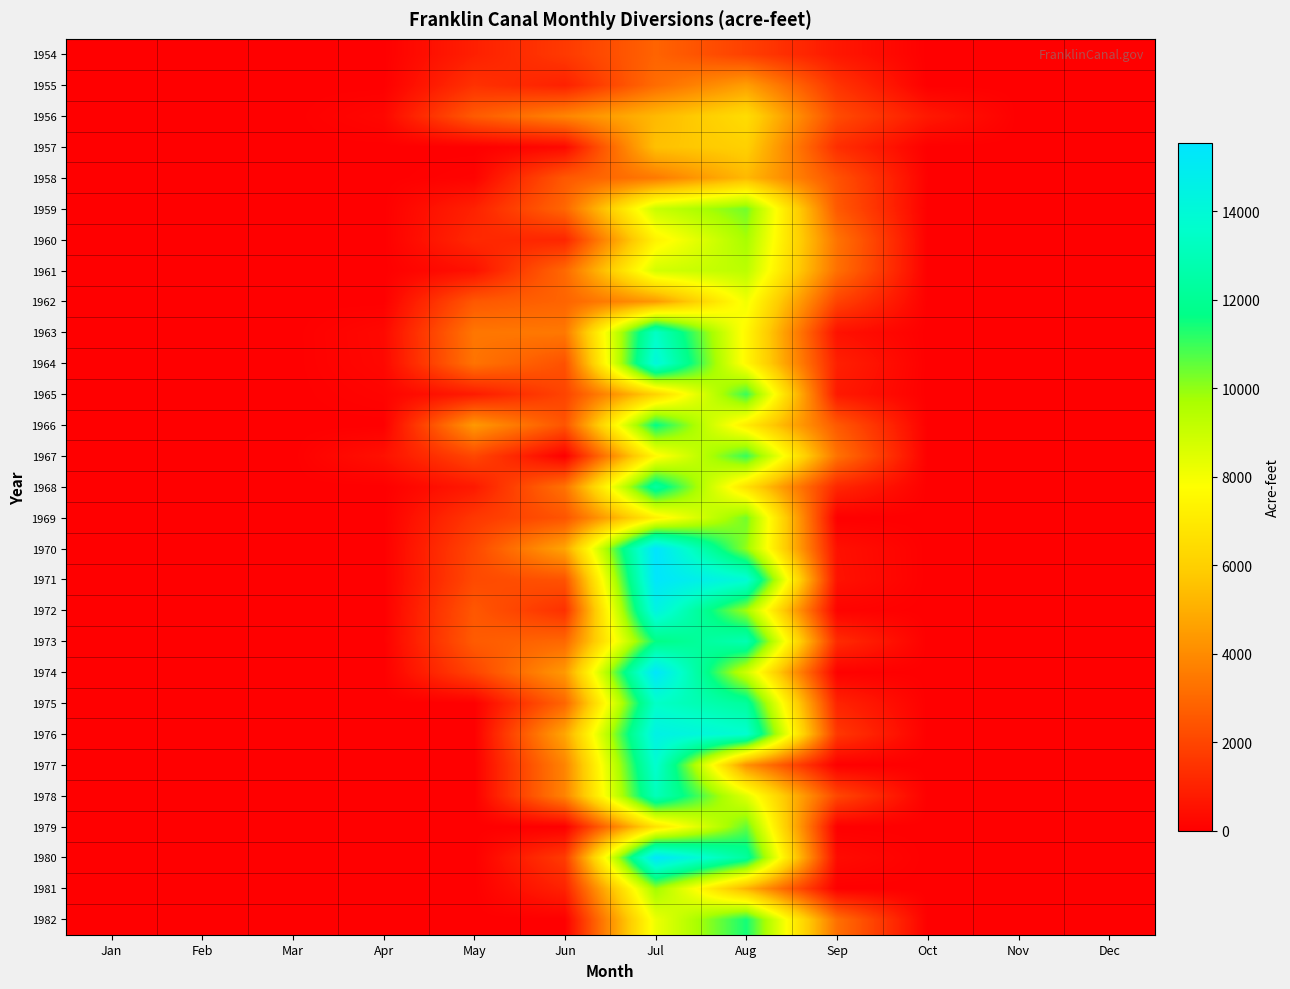

Rank the series at Sep from highest to lowest value.

1960, 1967, 1961, 1982, 1959, 1966, 1958, 1956, 1978, 1962, 1976, 1955, 1957, 1973, 1968, 1975, 1964, 1965, 1954, 1971, 1963, 1970, 1980, 1972, 1974, 1969, 1977, 1979, 1981